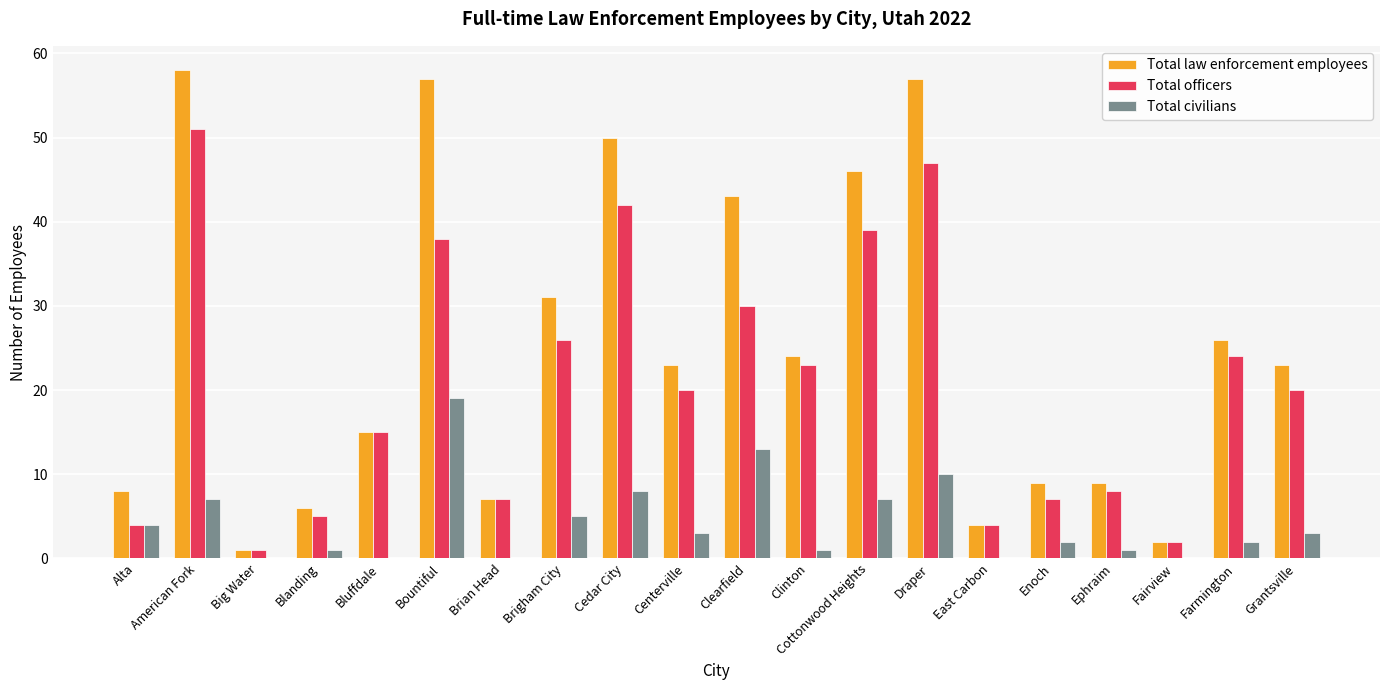

Reading left to right, transcribe all the data shown in this chart.

Total law enforcement employees: Alta=8	American Fork=58	Big Water=1	Blanding=6	Bluffdale=15	Bountiful=57	Brian Head=7	Brigham City=31	Cedar City=50	Centerville=23	Clearfield=43	Clinton=24	Cottonwood Heights=46	Draper=57	East Carbon=4	Enoch=9	Ephraim=9	Fairview=2	Farmington=26	Grantsville=23
Total officers: Alta=4	American Fork=51	Big Water=1	Blanding=5	Bluffdale=15	Bountiful=38	Brian Head=7	Brigham City=26	Cedar City=42	Centerville=20	Clearfield=30	Clinton=23	Cottonwood Heights=39	Draper=47	East Carbon=4	Enoch=7	Ephraim=8	Fairview=2	Farmington=24	Grantsville=20
Total civilians: Alta=4	American Fork=7	Big Water=0	Blanding=1	Bluffdale=0	Bountiful=19	Brian Head=0	Brigham City=5	Cedar City=8	Centerville=3	Clearfield=13	Clinton=1	Cottonwood Heights=7	Draper=10	East Carbon=0	Enoch=2	Ephraim=1	Fairview=0	Farmington=2	Grantsville=3